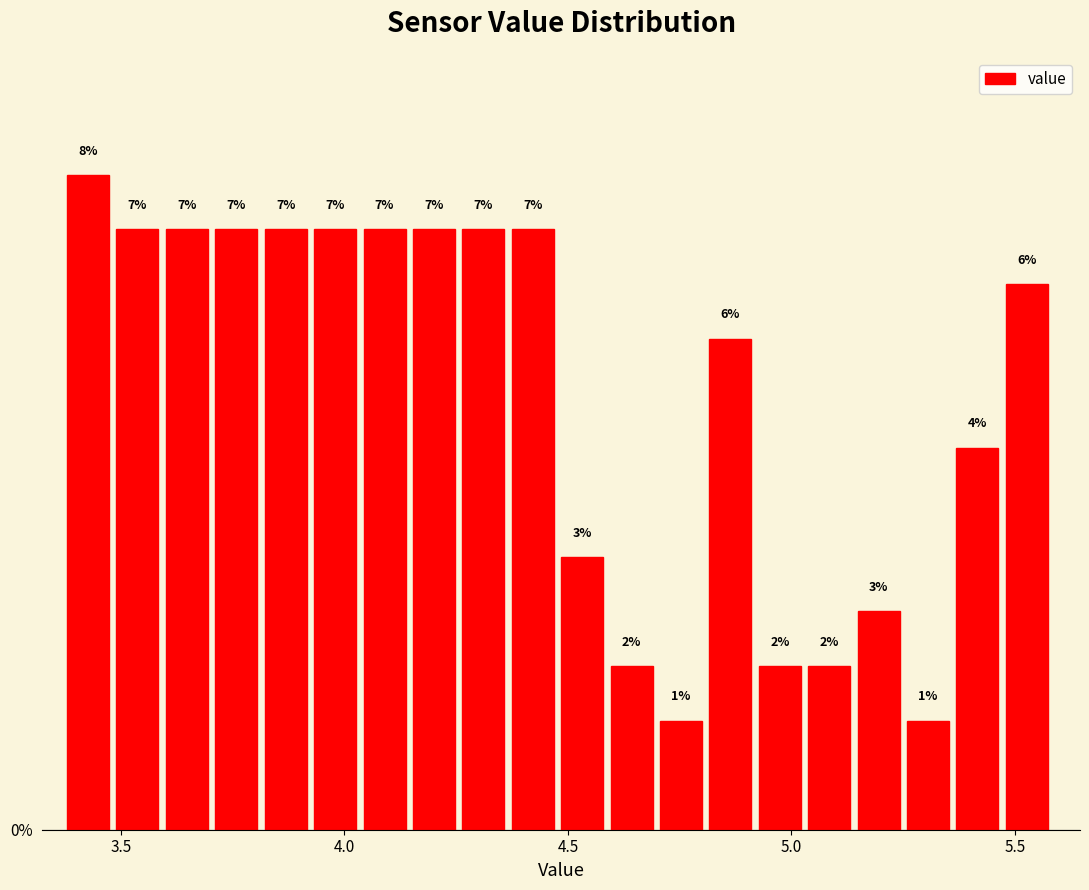

Read against the x-axis, roughly where is the centre of the tallest bar?

3.45